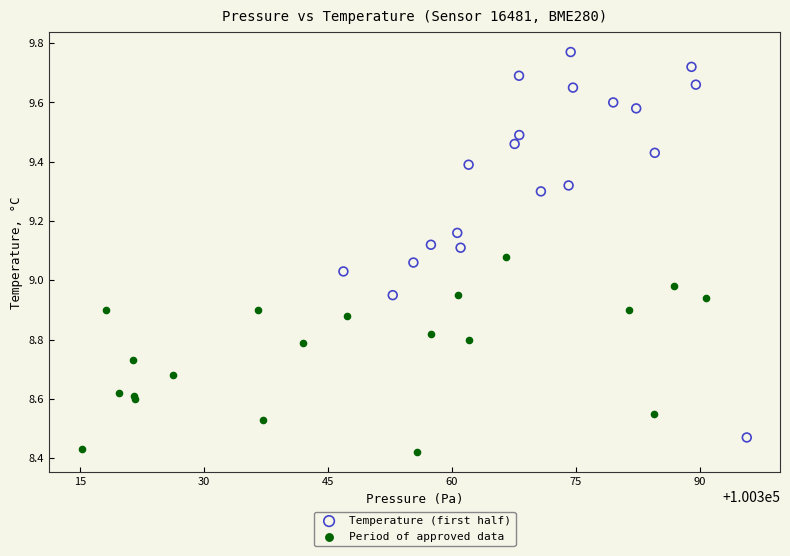

Which series has the widest spread of Y values?

Temperature (first half)